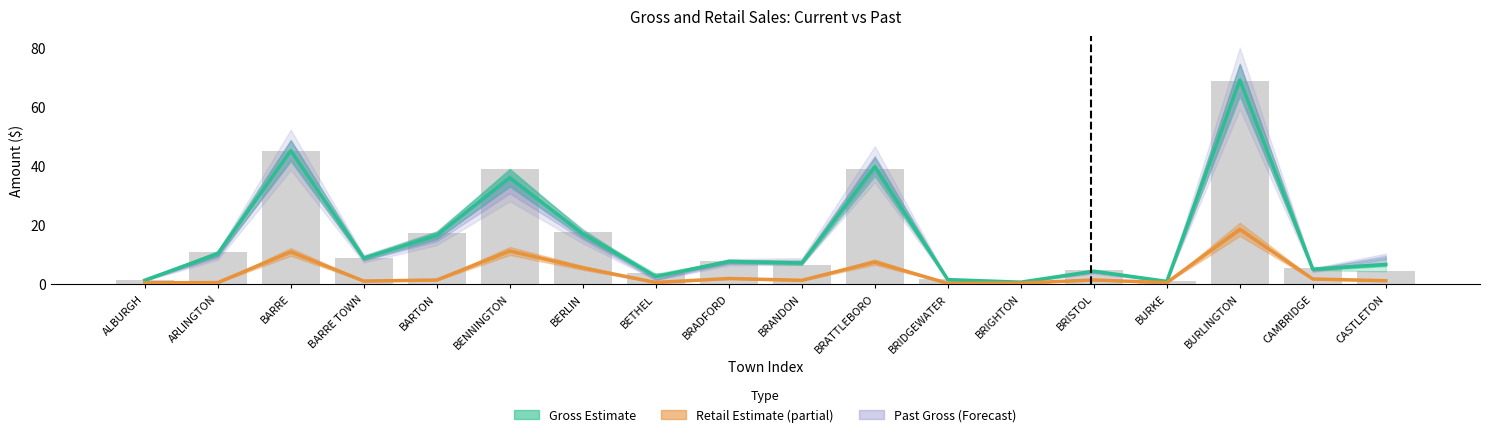

What is the average value of the Gross Estimate series?

15.6